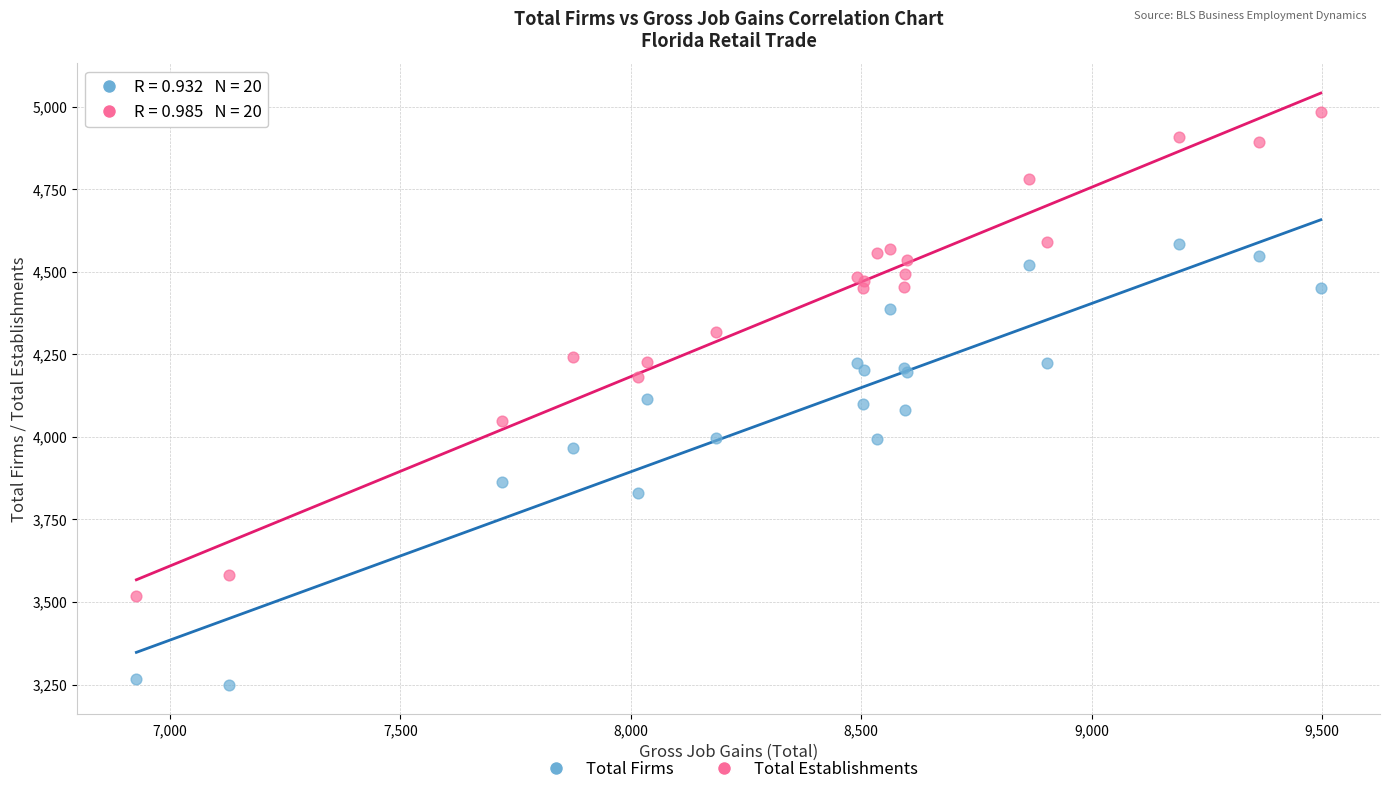

Which series reaches the maximum Y coordinate?

Total Establishments